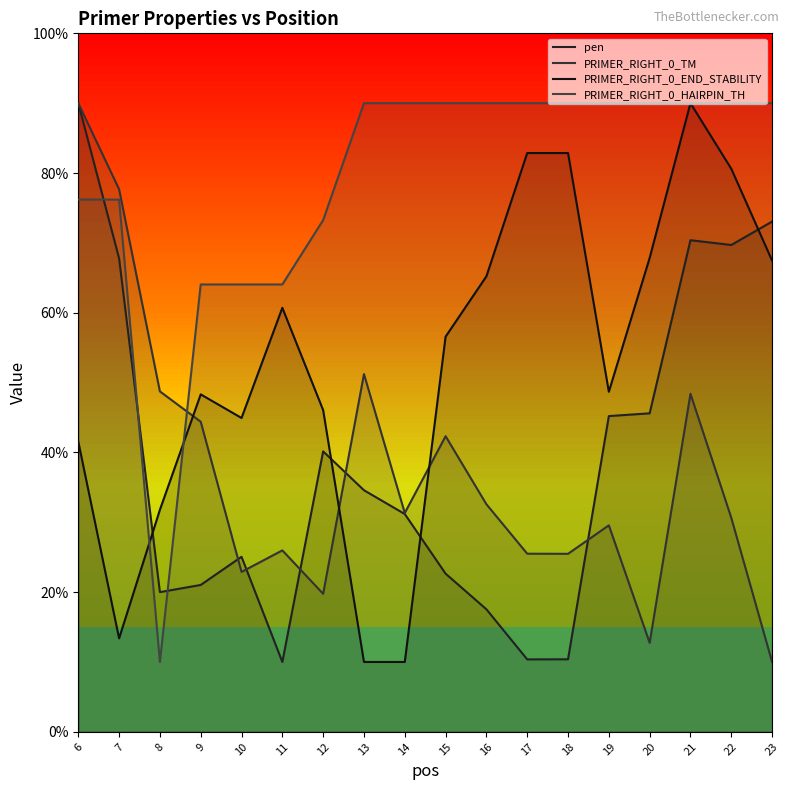

How many lines are shown in the chart?

4